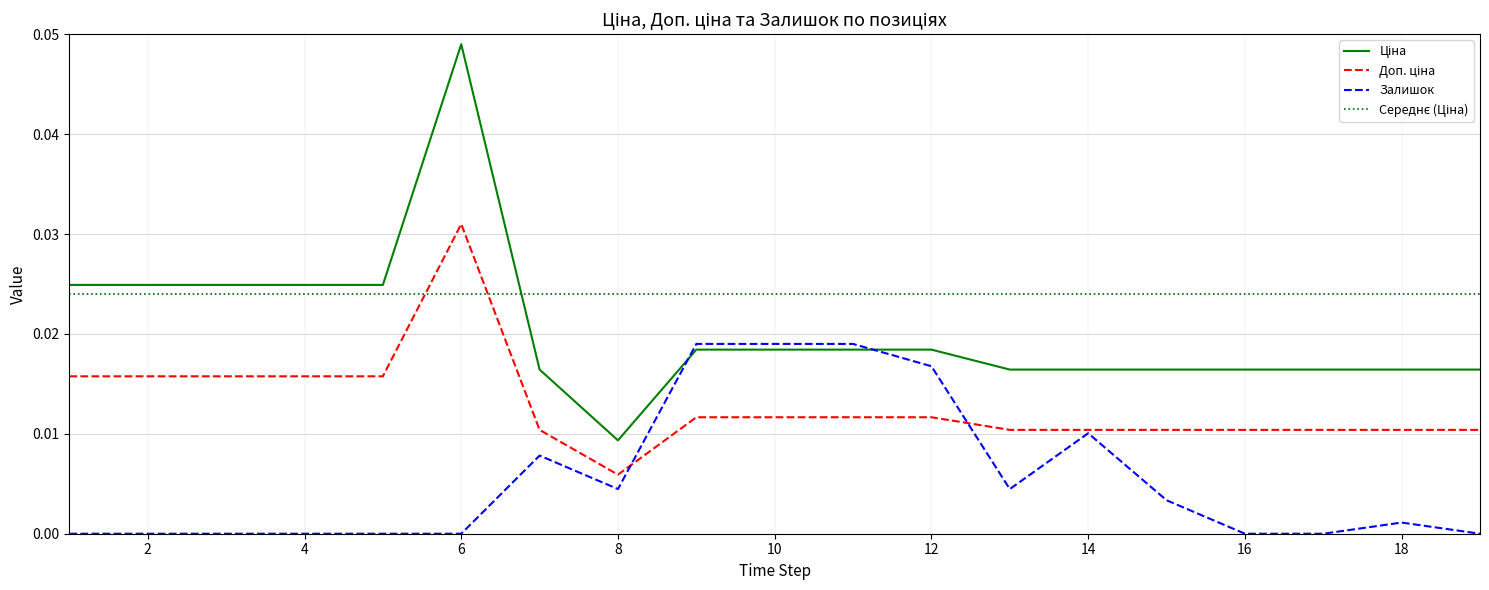

Which category has the highest value in the Ціна series?

6